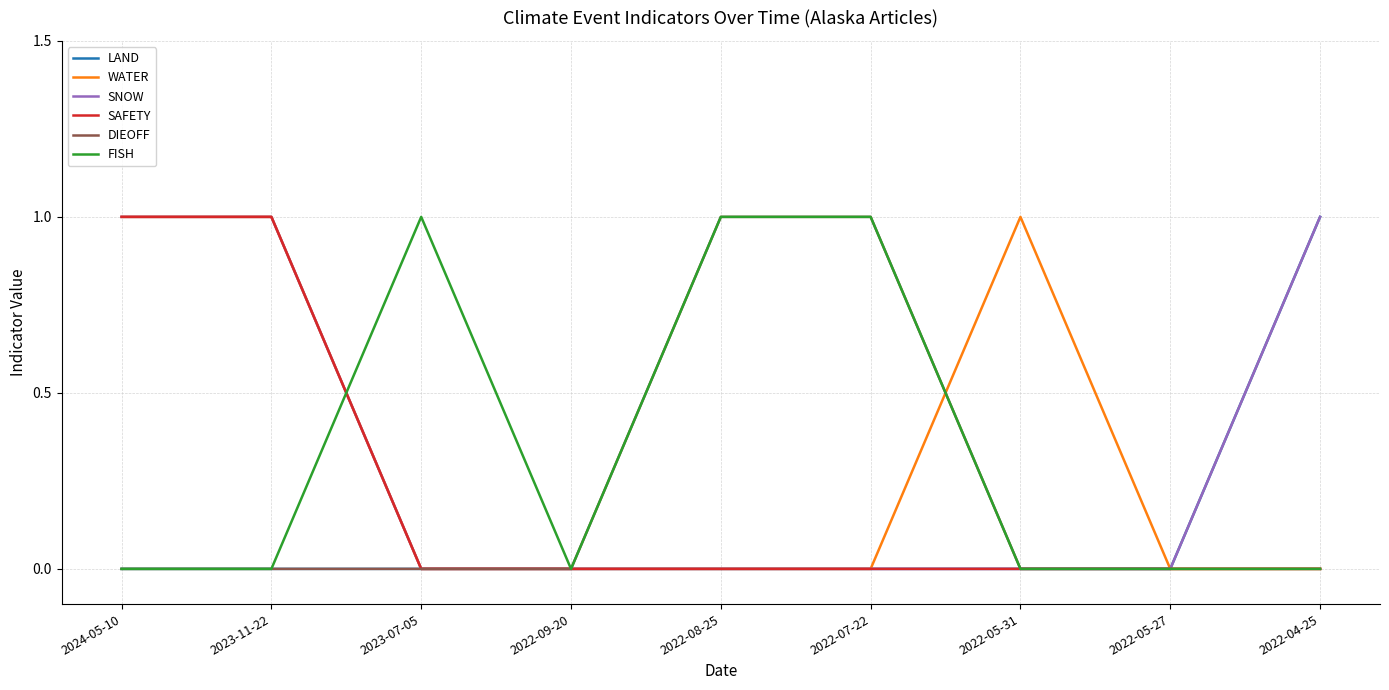

What position from the left is 2022-07-22?

6